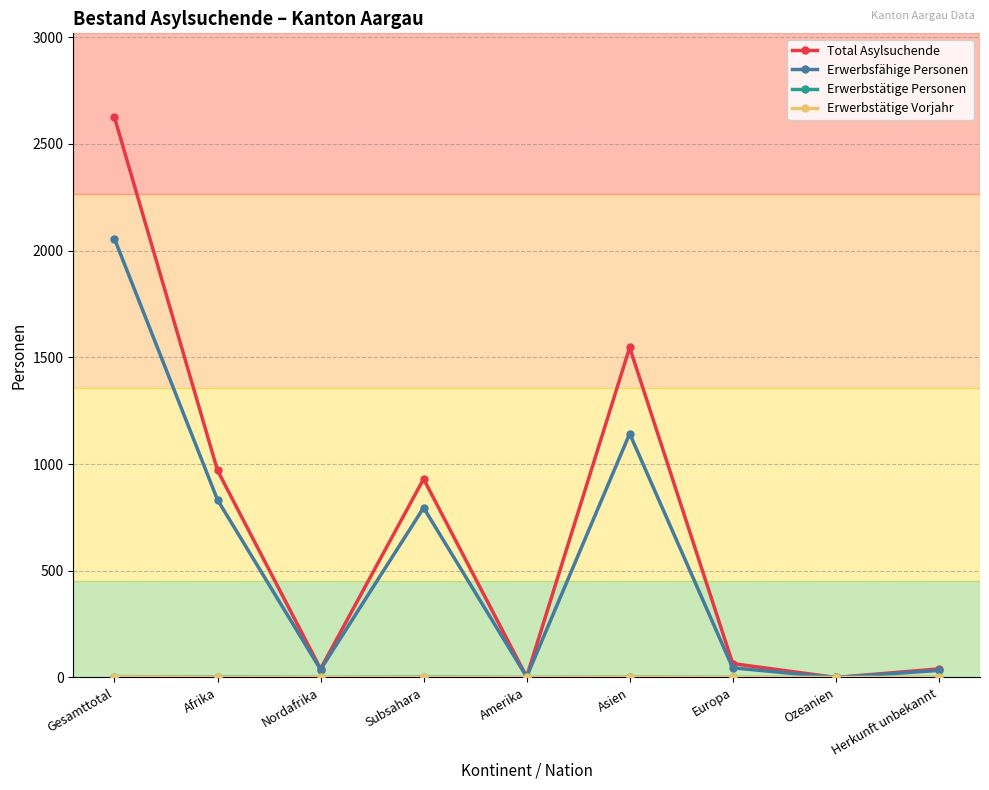

At which category does Erwerbsfähige Personen reach its first local peak?

Subsahara